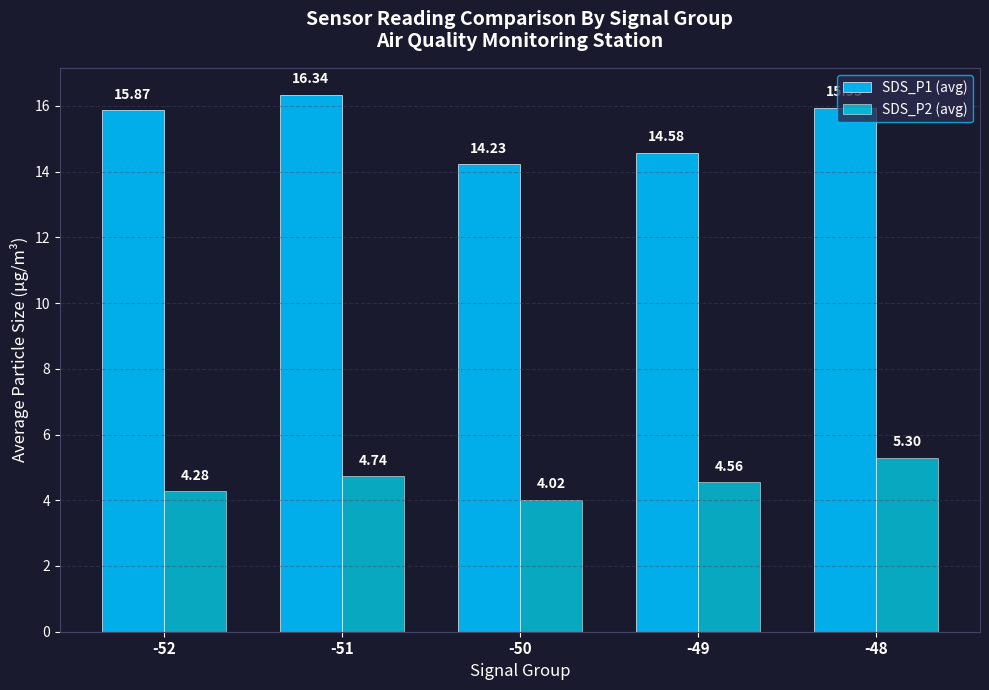

Which series has the widest spread of values?

SDS_P1 (avg)